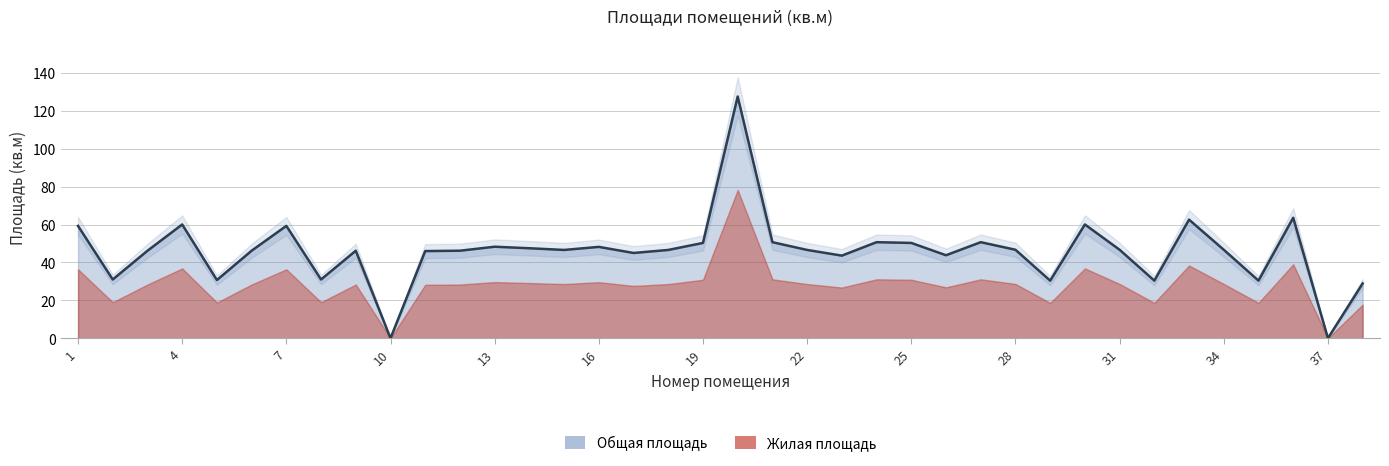

What is the sum of all values?

1745.1